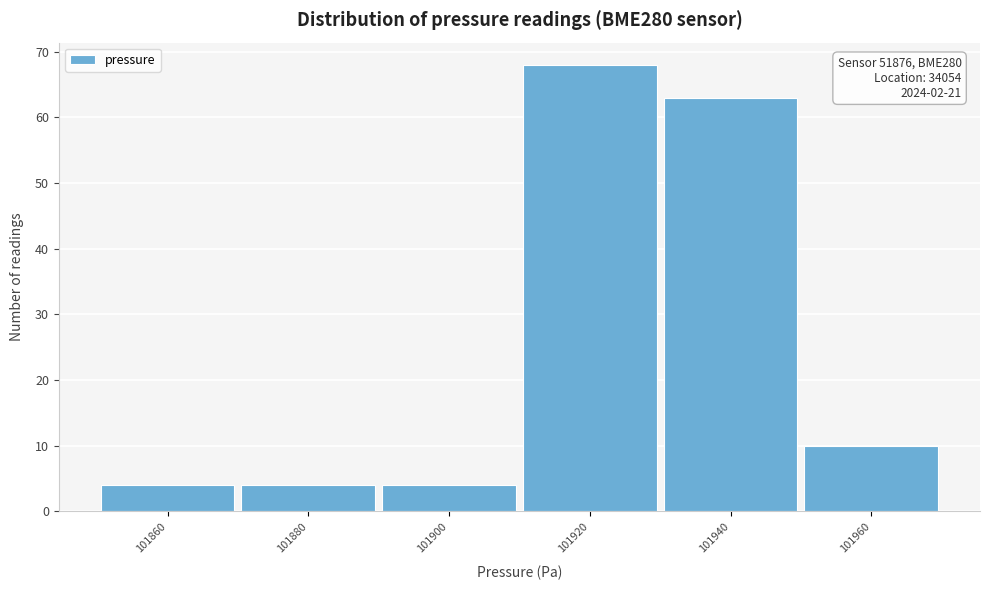

Reading left to right, extract all data points from this chart.

4	4	4	68	63	10